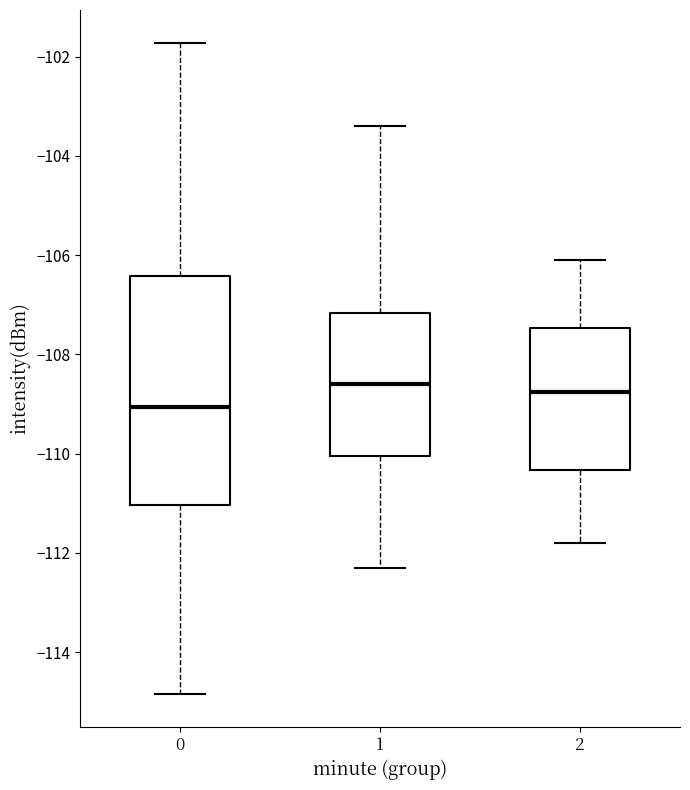

Comparing the boxes themselves (not the whiskers), which one is the tallest?

0